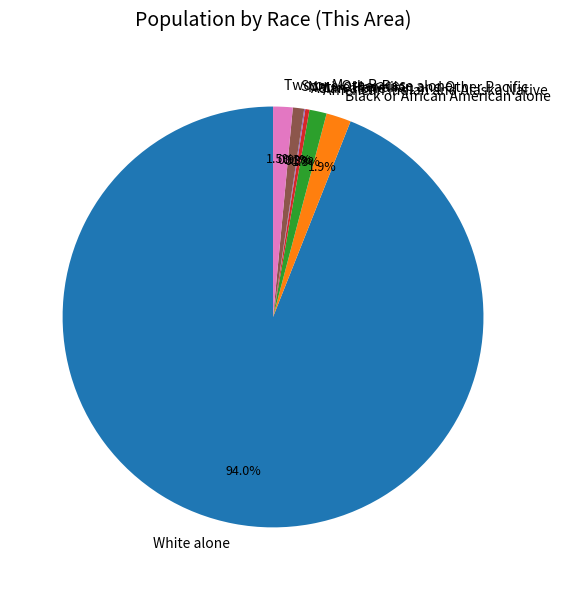

Does any single category account for the majority?

Yes